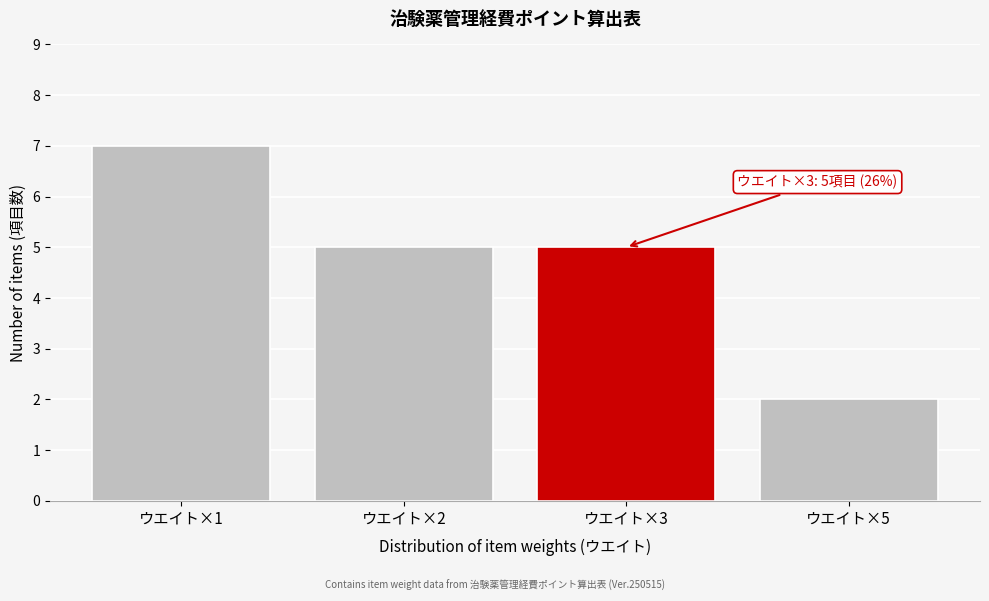

Reading right to left, extract all data points from this chart.

ウエイト×5=2	ウエイト×3=5	ウエイト×2=5	ウエイト×1=7